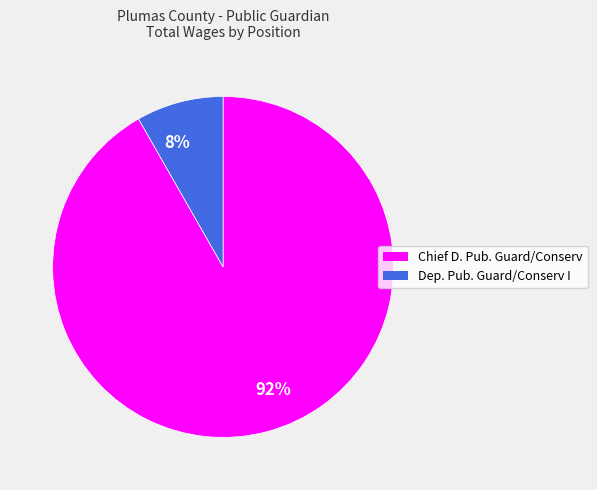

Do 92% and 8% together represent more than half of the pie?

Yes